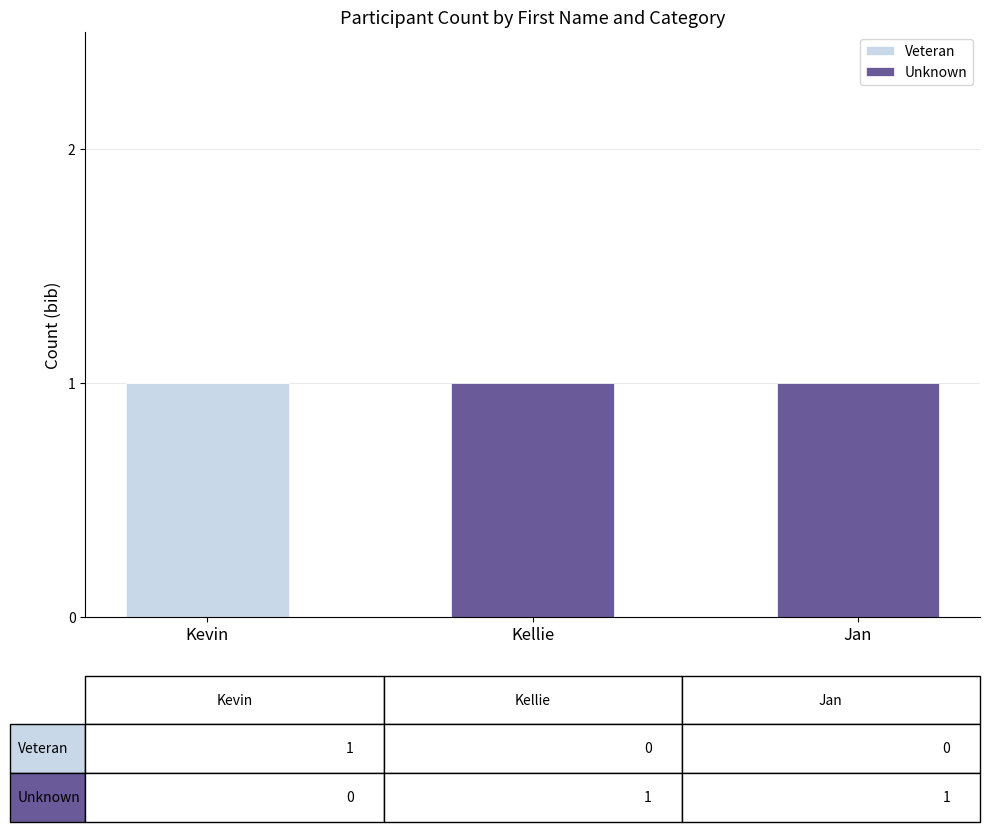

What are all the series names shown in the legend?

Veteran, Unknown